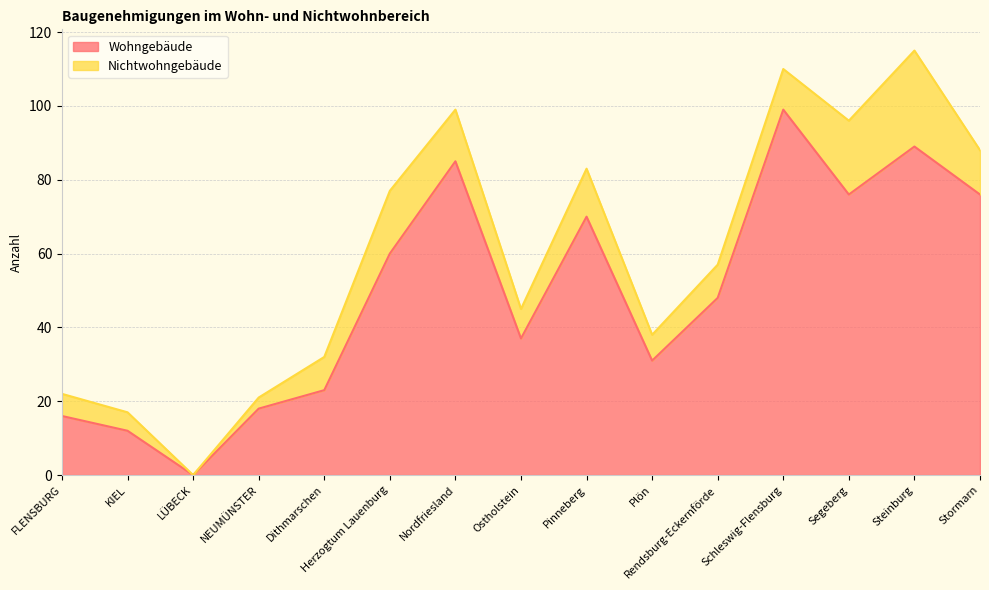

What is the ratio of the value at Stormarn to the value at Plön?

2.5